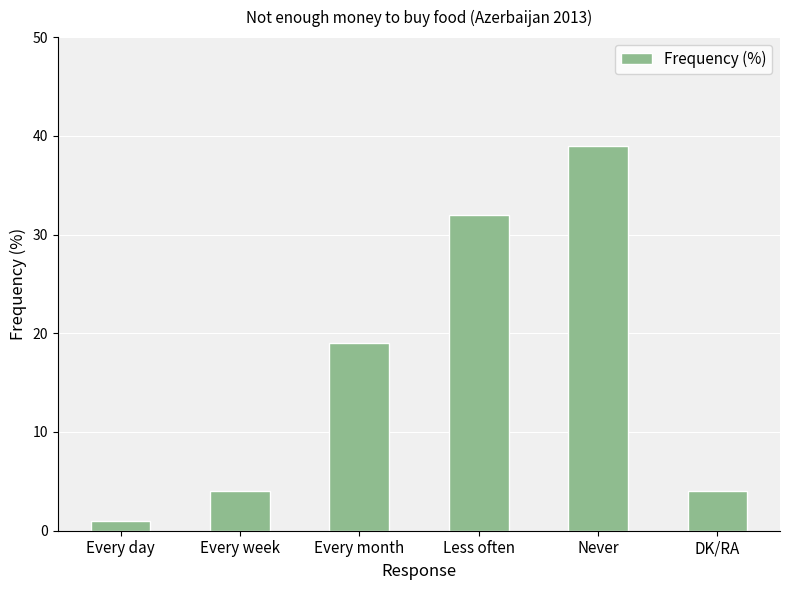

Reading left to right, what are all the values shown in this chart?

1	4	19	32	39	4